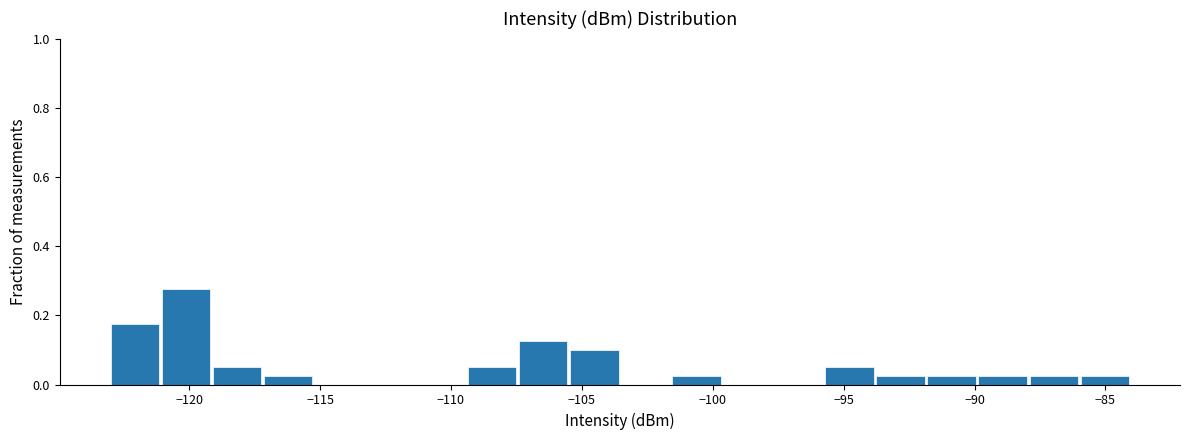

Around what value on the x-axis is the tallest bar? Give the approximate position of its centre, as read against the axis.

-120.0